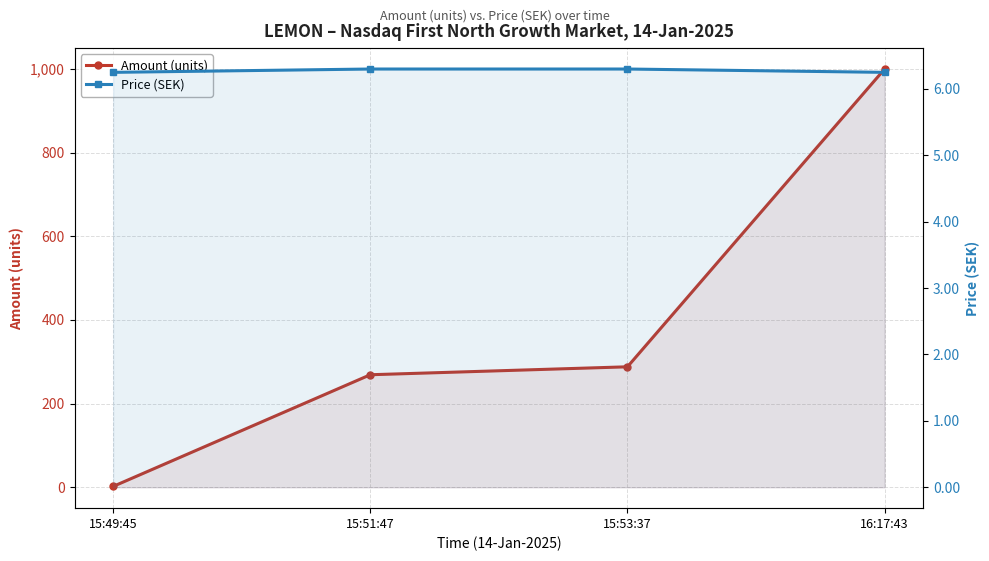

Which category has the highest value across all series?

16:17:43